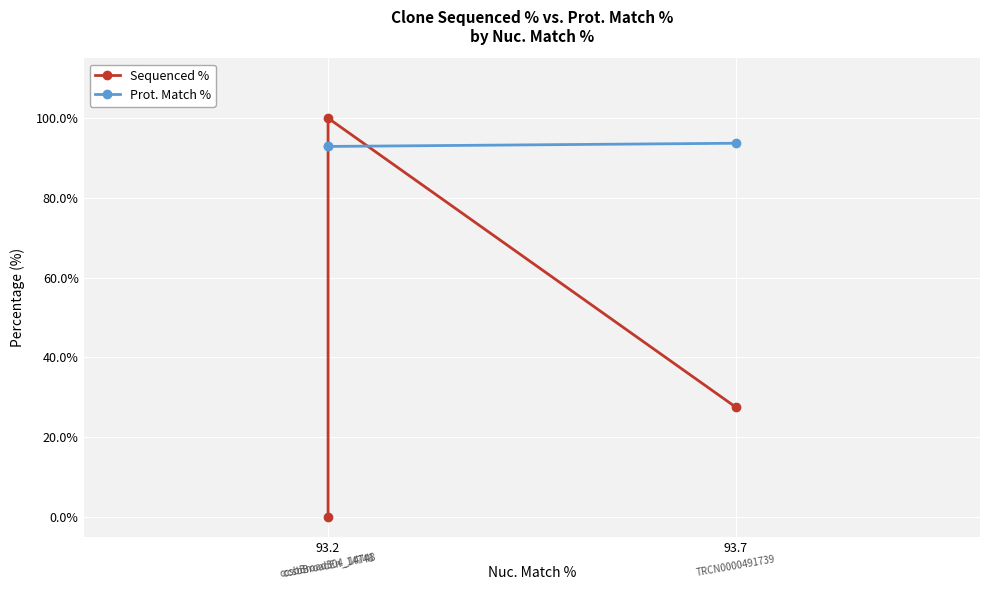

Is the value of Prot. Match % at 93.7 greater than the value of Sequenced % at 93.2?

No